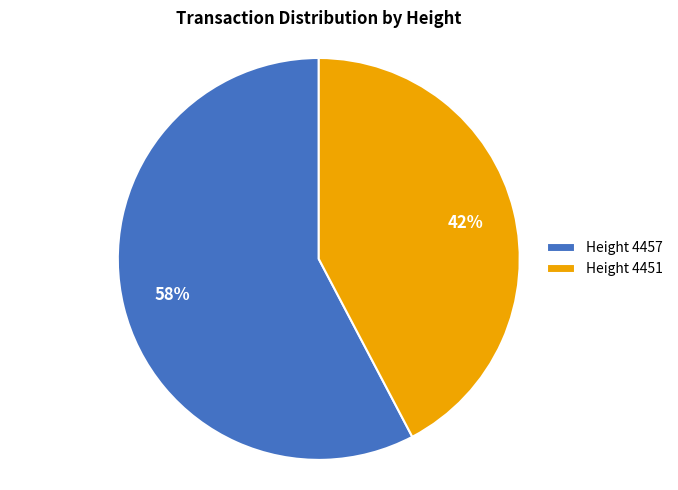

True or false: Height 4457 accounts for 44% of the total.

False